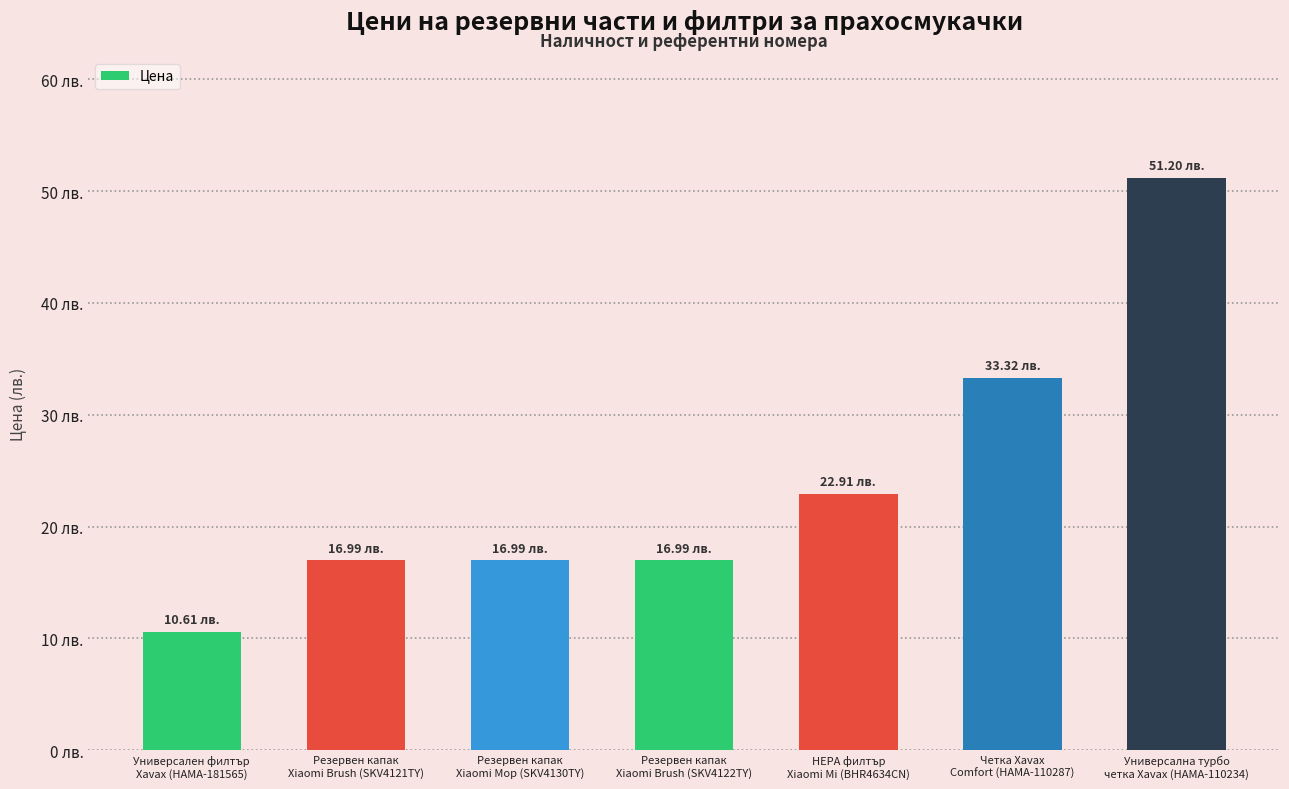

Does the chart contain any negative values?

No